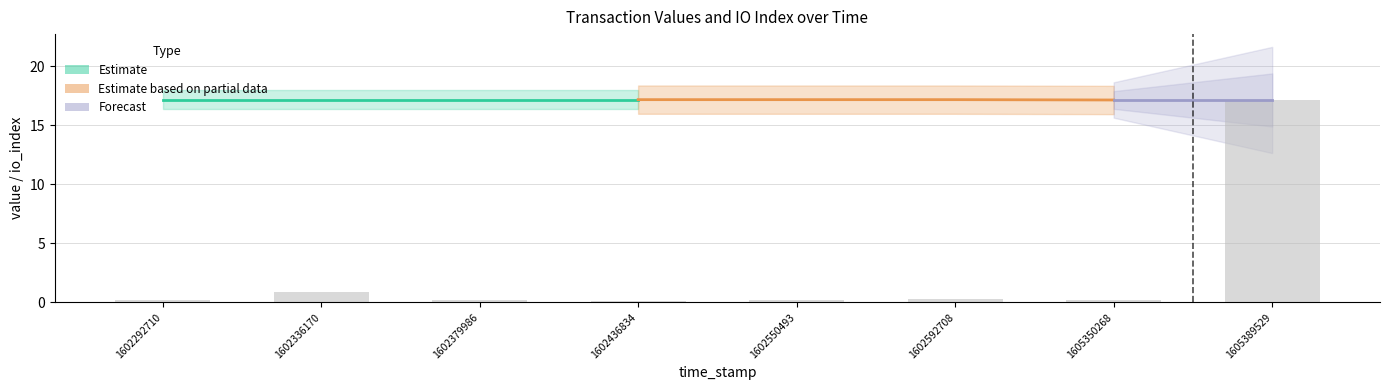

What is the difference between the values at 1602436834 and 1605350268?

0.1